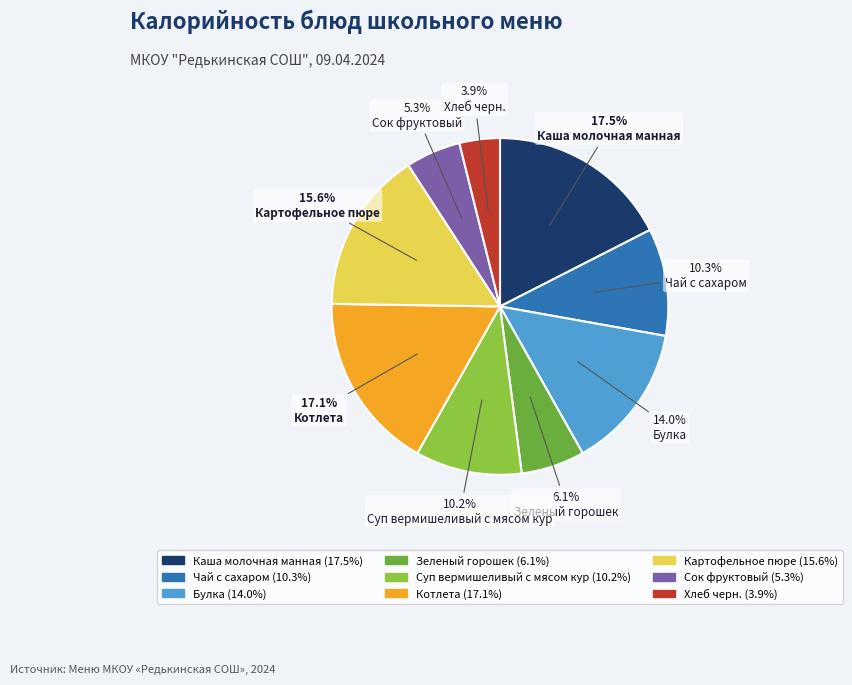

Is the sum of Хлеб черн. and Суп вермишеливый с мясом кур greater than half?

No